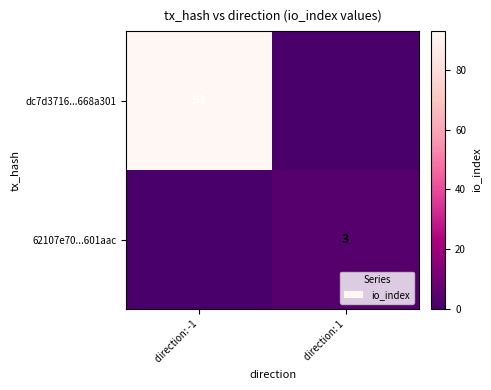

True or false: 62107e70...601aac has a value of 5 at direction: 1.

False